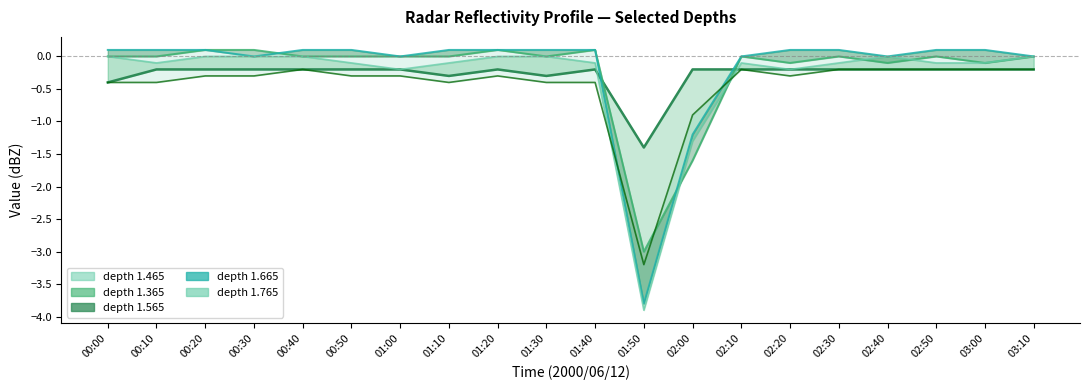

True or false: depth 1.765 and depth 1.665 cross at least once.

False